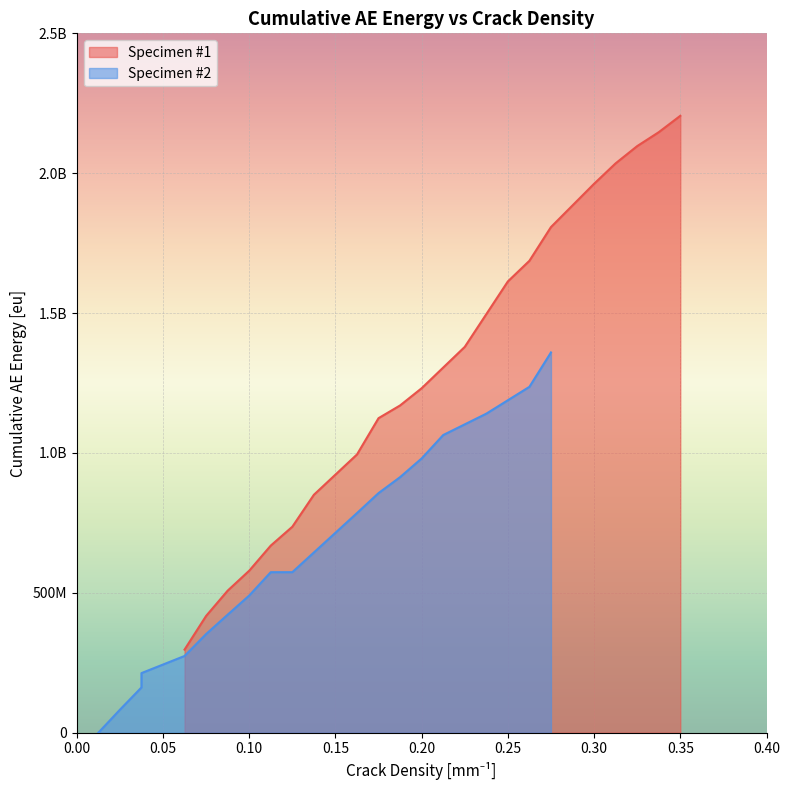

The chart shows a value of 3150224807 at 16. True or false?

False